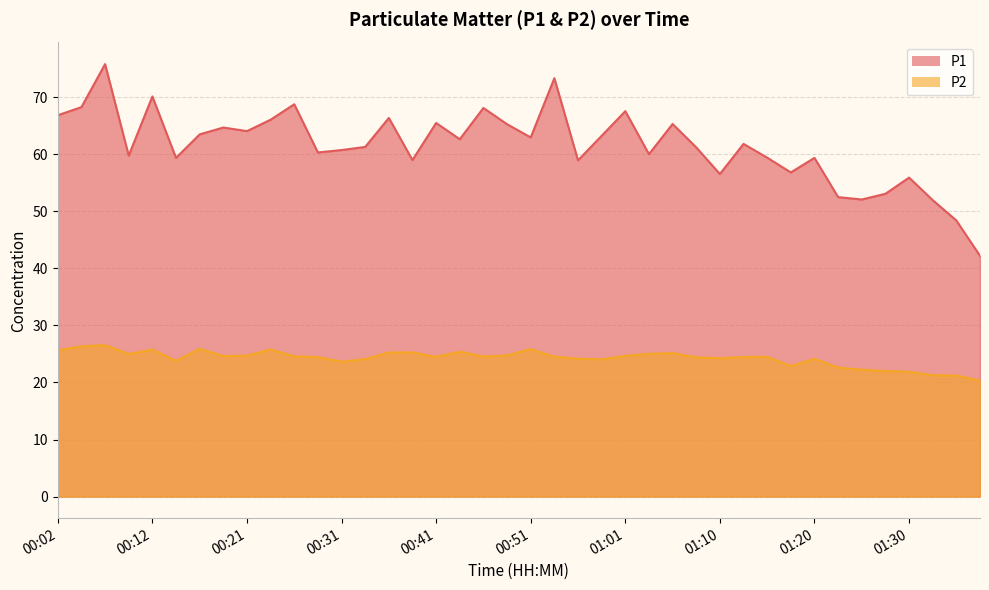

True or false: P2 and P1 cross at least once.

False